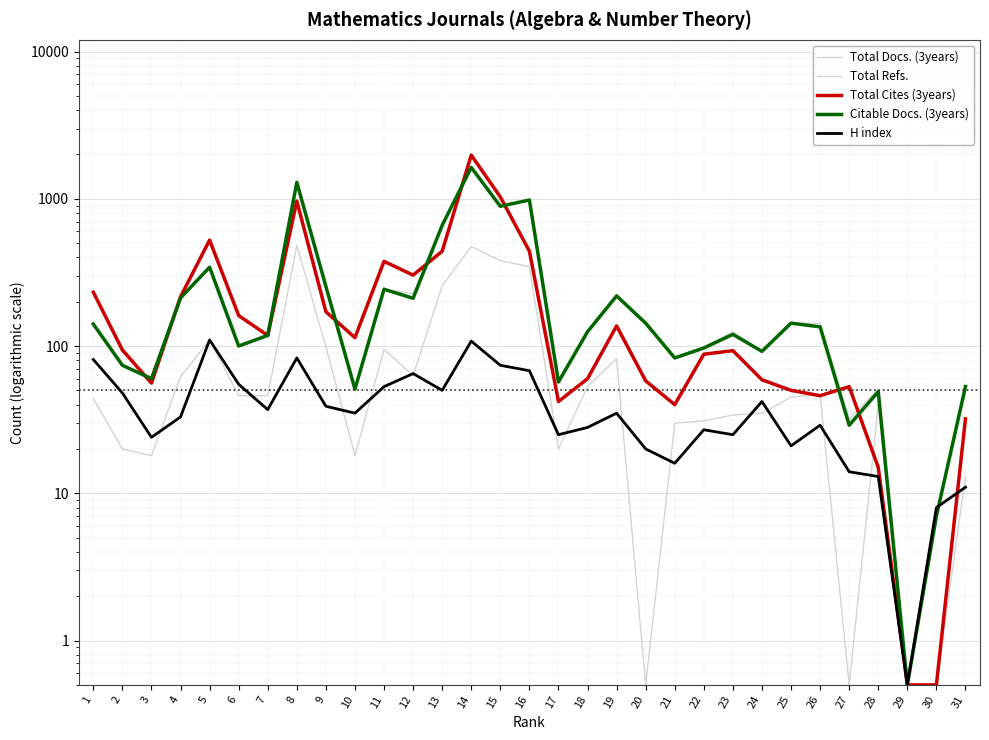

What is the sum of the Total Docs. (3years) values at 27 and 13?

257.5